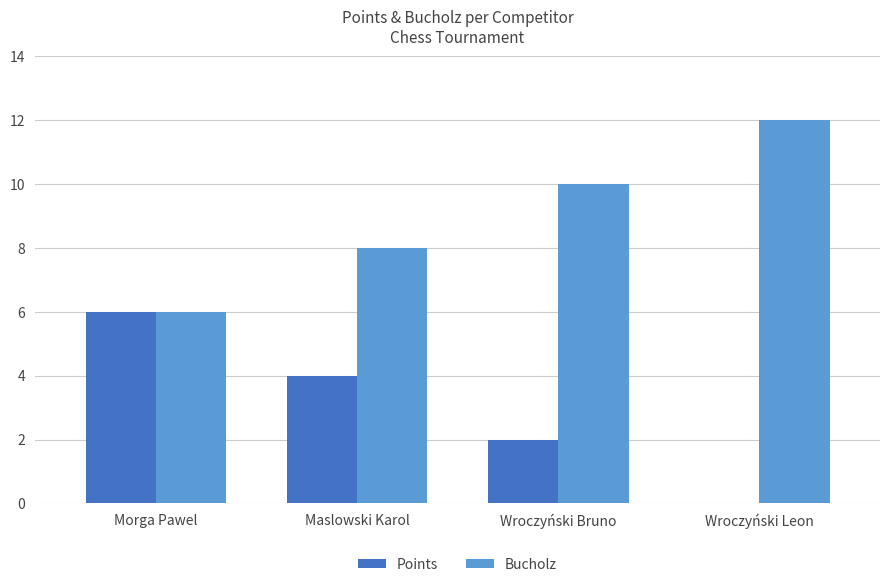

What value does the Points series have at Maslowski Karol?

4